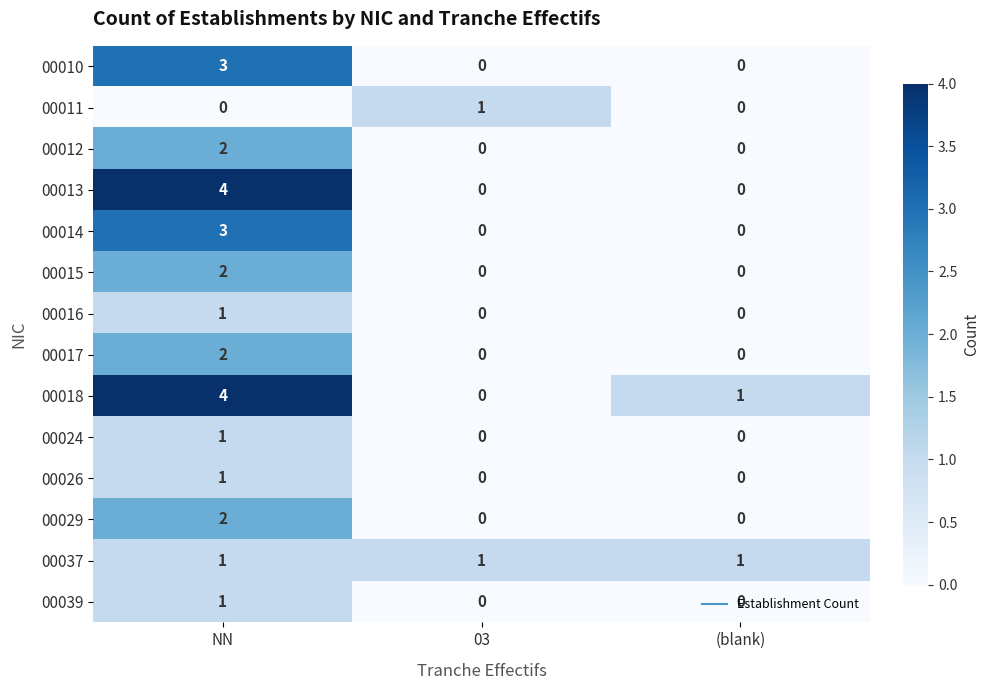

What is the difference between the highest and lowest values at NN?

4